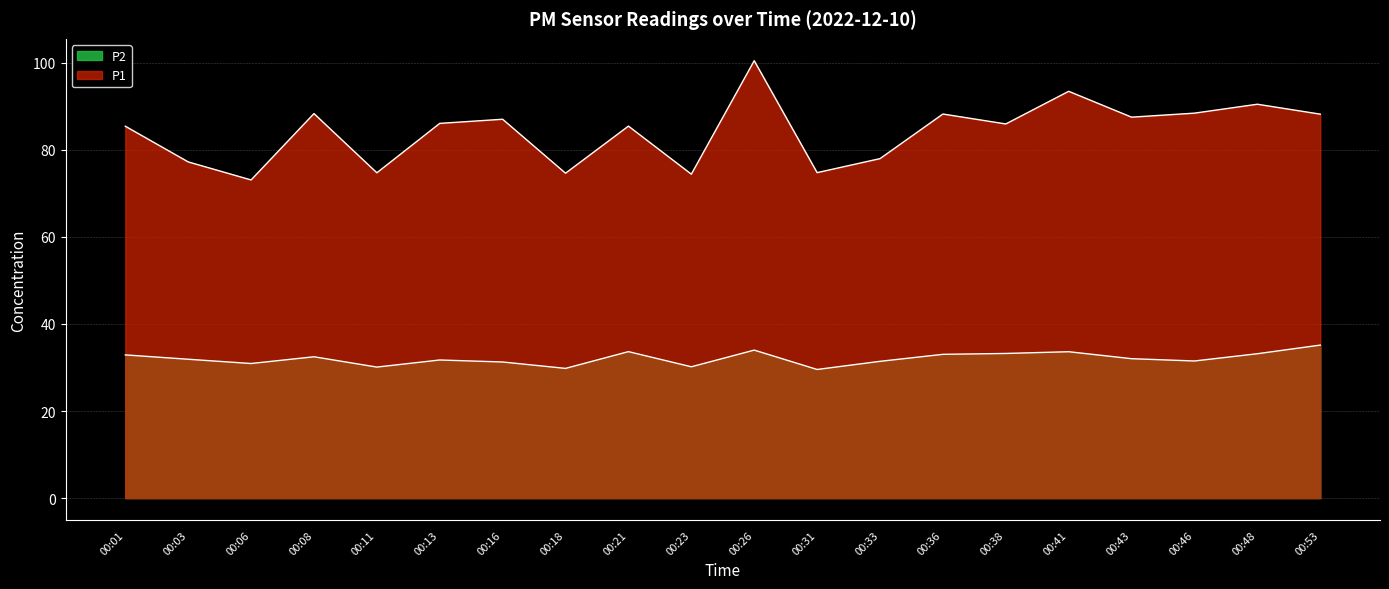

Where is the first local maximum for P1?

00:08